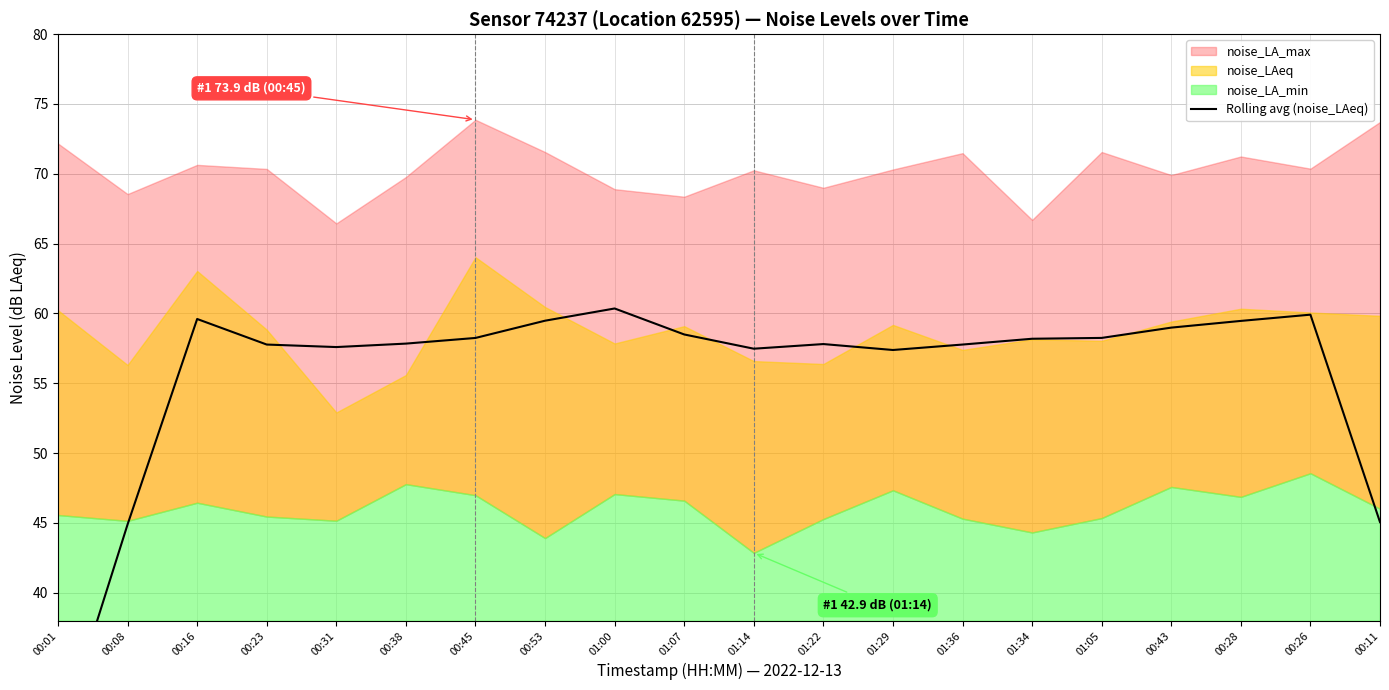

What is the value of the 3rd point from the left?

59.6